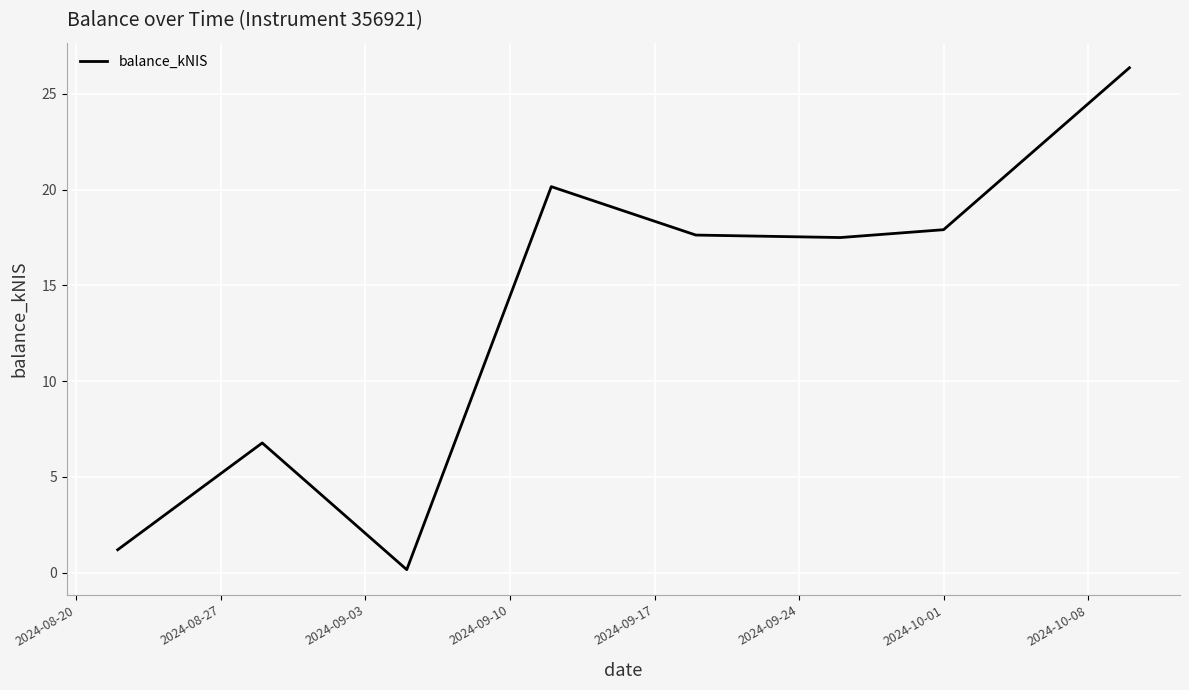

What is the greatest value displayed?

26.4